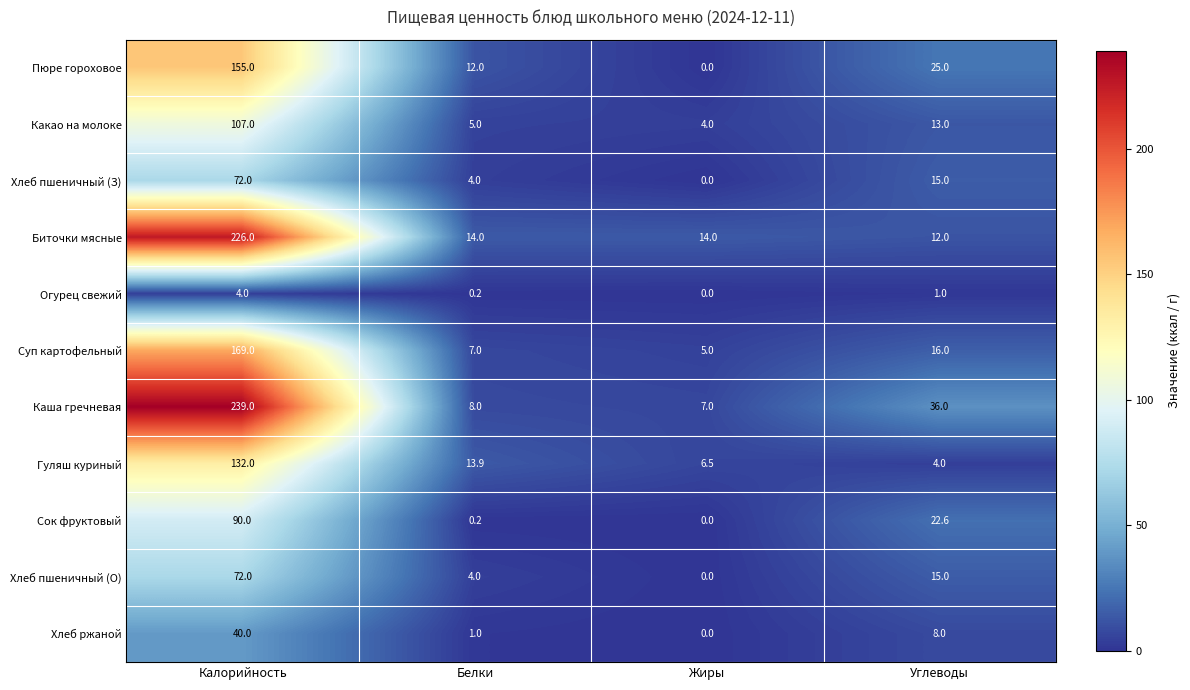

Which series has the largest total across all categories?

Каша гречневая